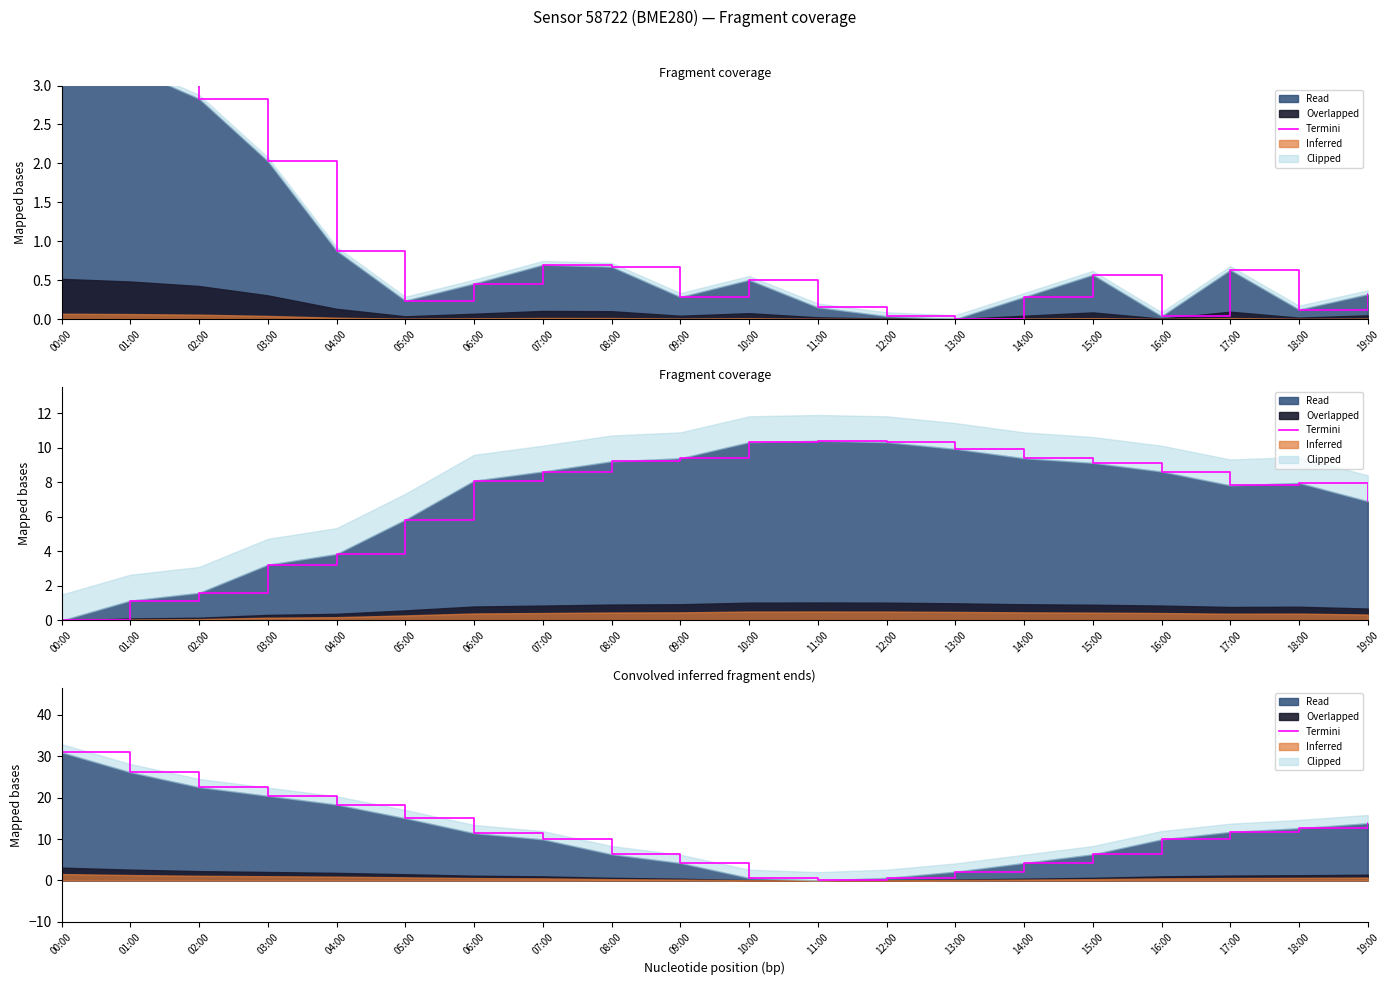

What is the value of the 4th point from the left?

20.4